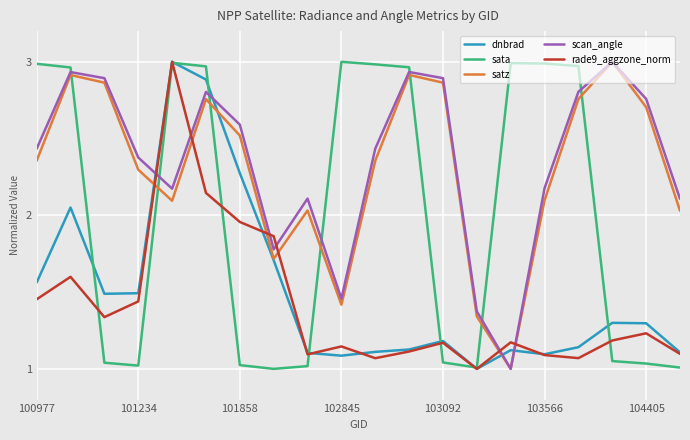

How many lines are shown in the chart?

5